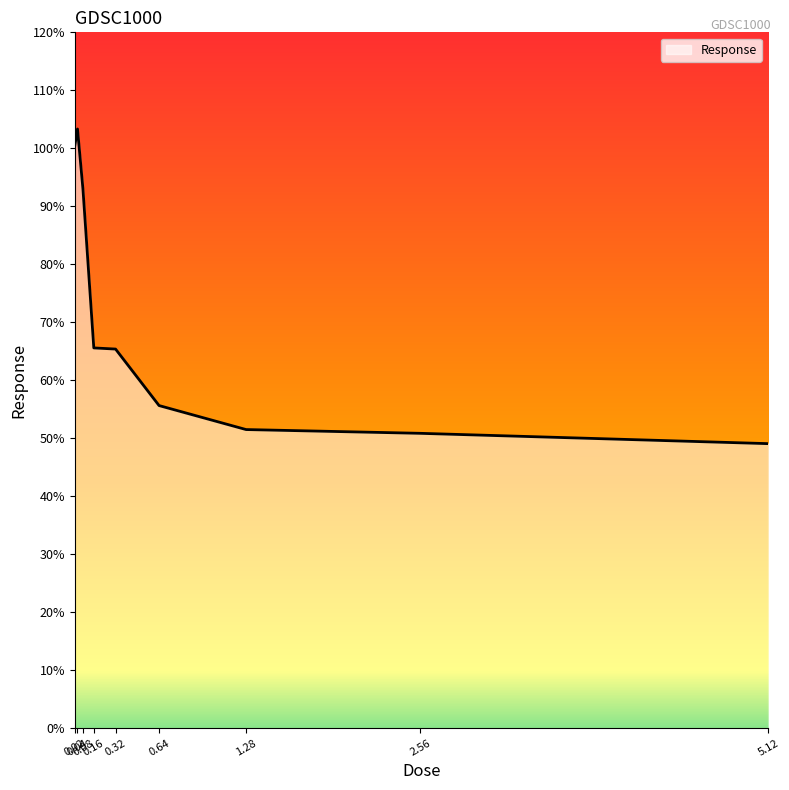

How many values exceed 65?

5